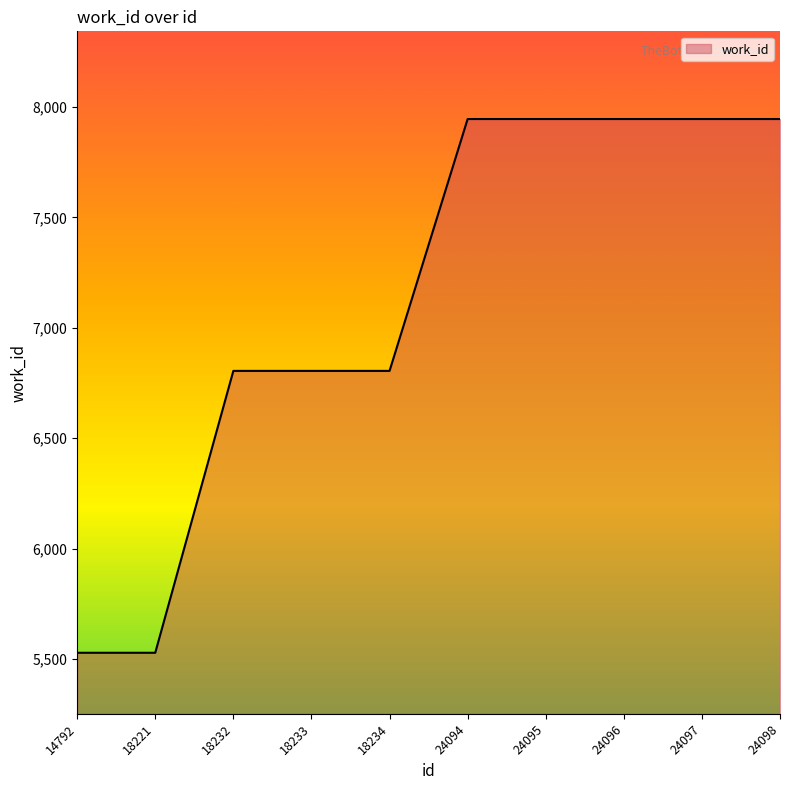

Which has a higher value, 18233 or 14792?

18233